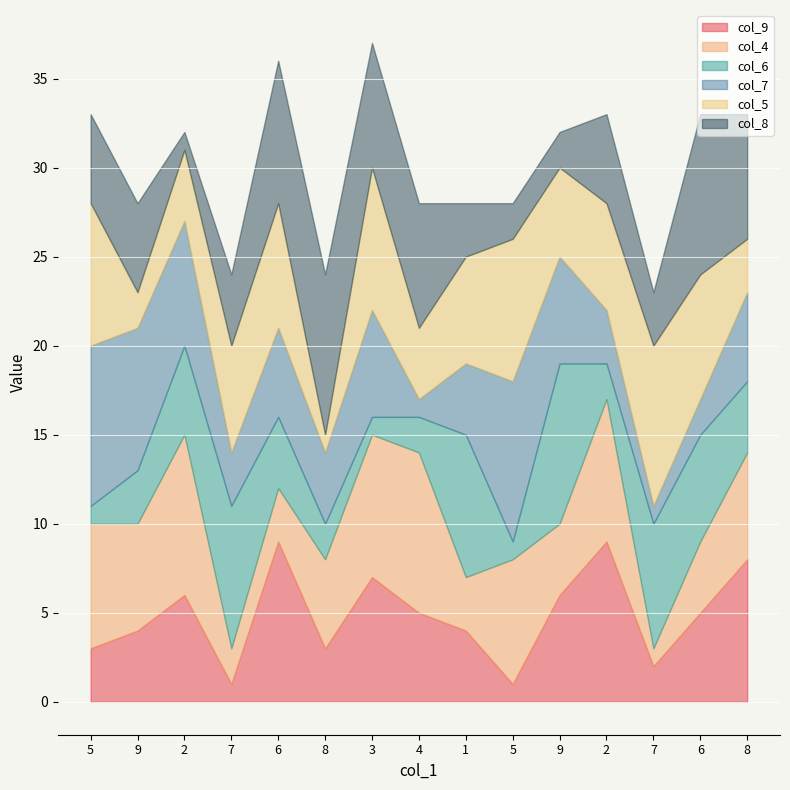

Between 6 and 3, which is larger?

6